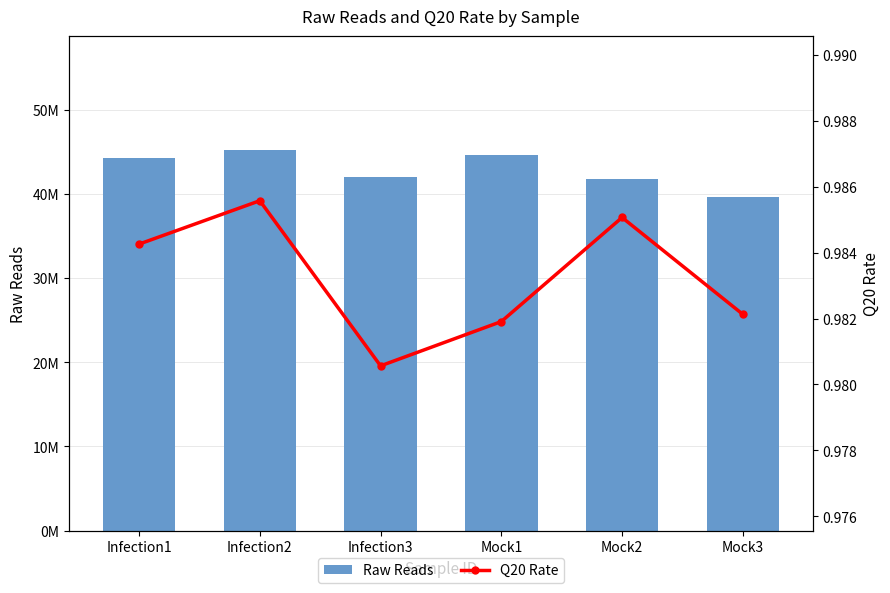

Reading right to left, transcribe all the data shown in this chart.

Raw Reads: Mock3=39655388.0	Mock2=41754750.0	Mock1=44609390.0	Infection3=42002012.0	Infection2=45198888.0	Infection1=44273726.0
Q20 Rate: Mock3=1.0	Mock2=1.0	Mock1=1.0	Infection3=1.0	Infection2=1.0	Infection1=1.0